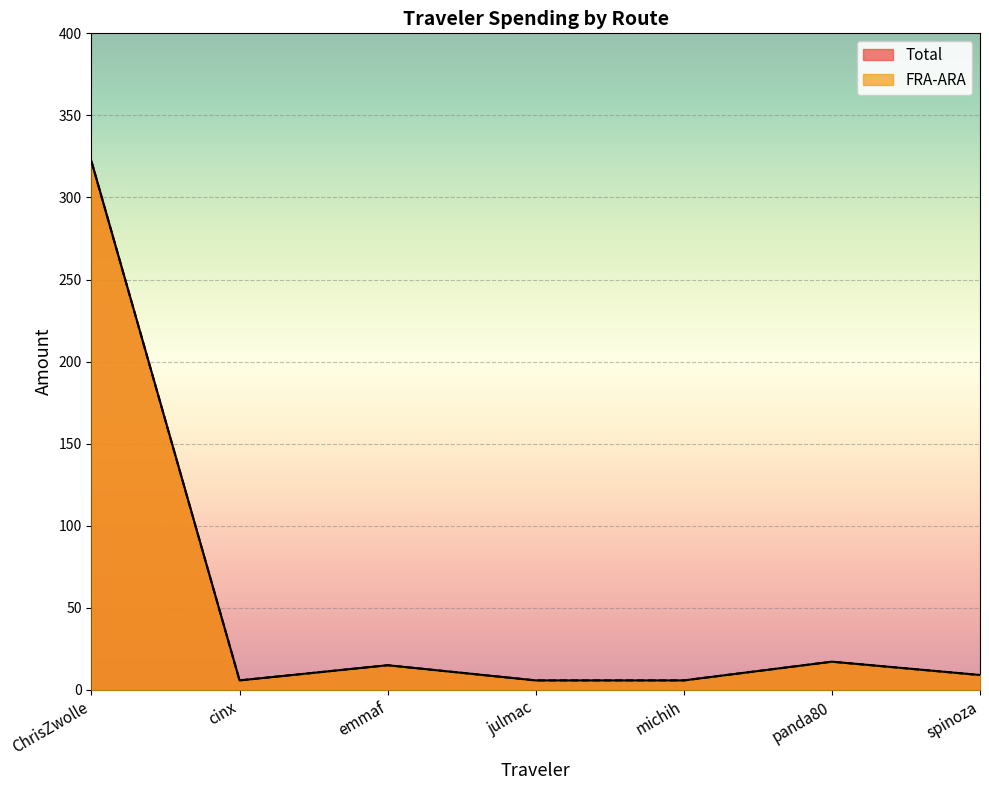

True or false: FRA-ARA has a value of 479.3 at ChrisZwolle.

False